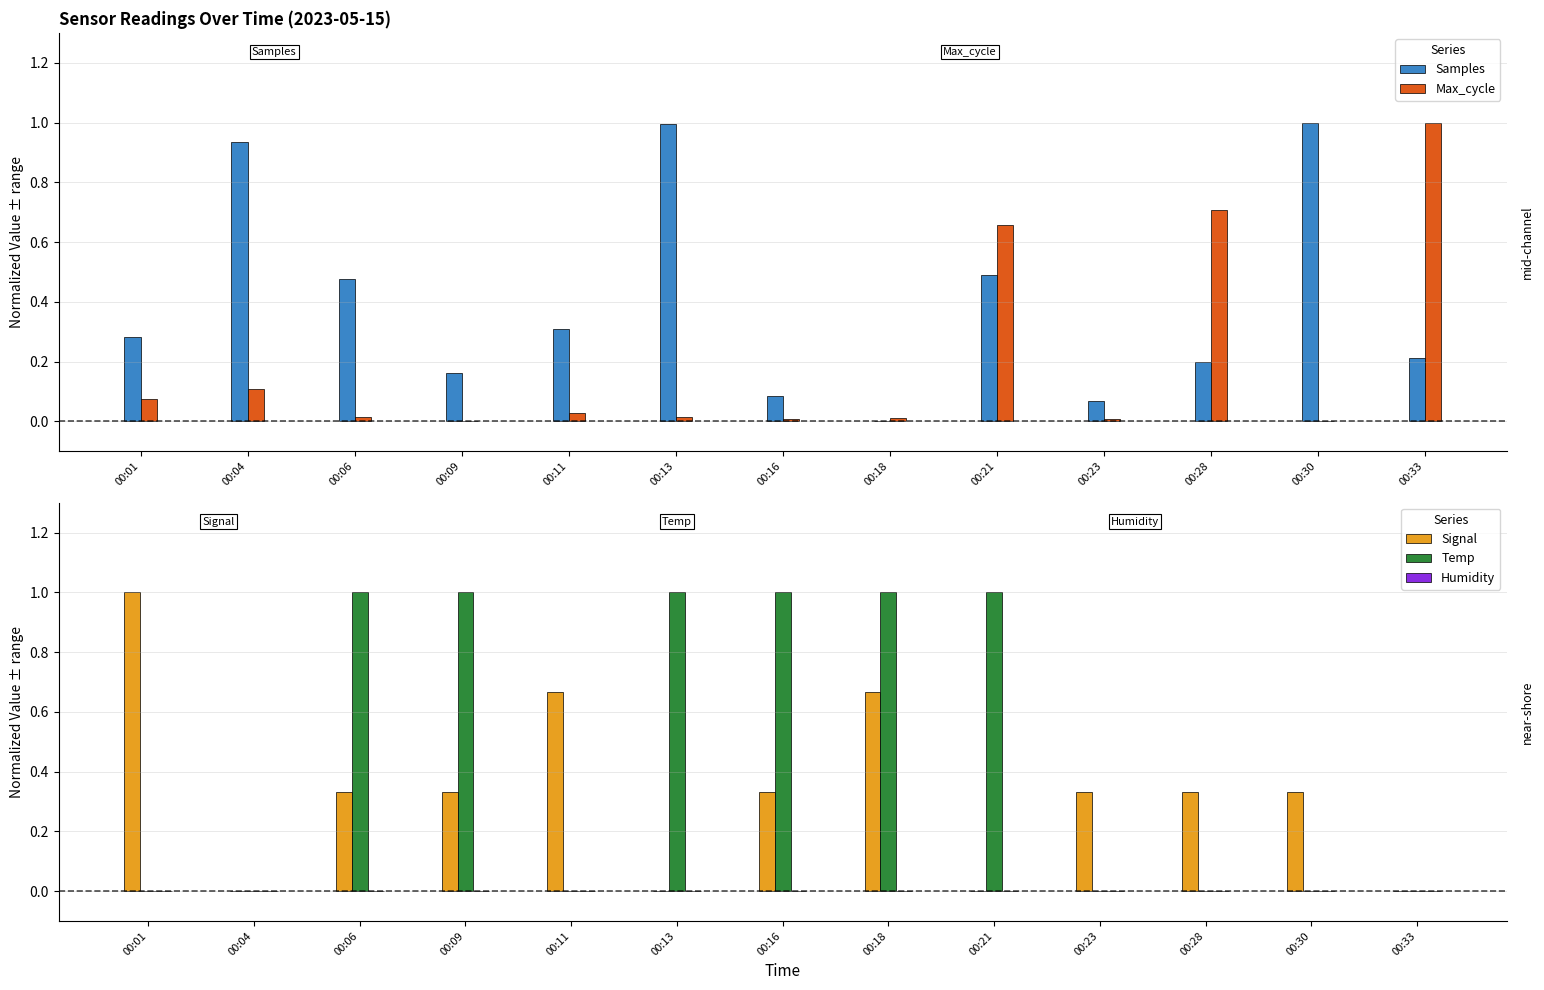

What is the total value across all series at 00:06?

1.8